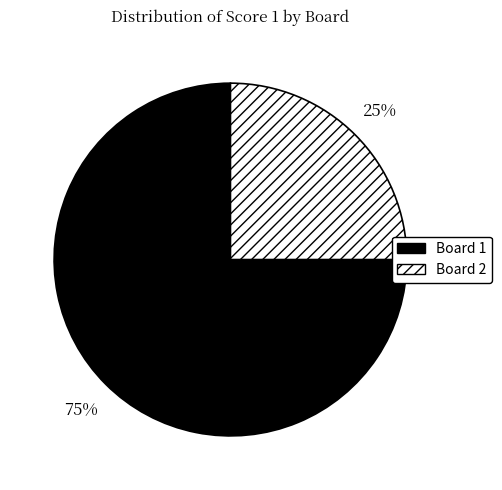

To the nearest percent, what is the average slice percentage?

50%